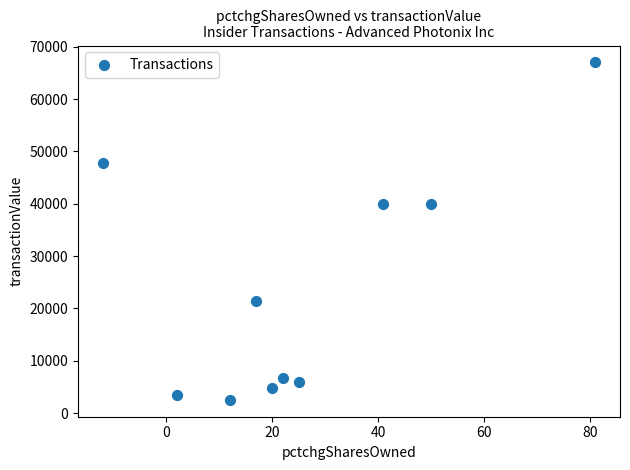

What is the range of X values (max minus min)?

93